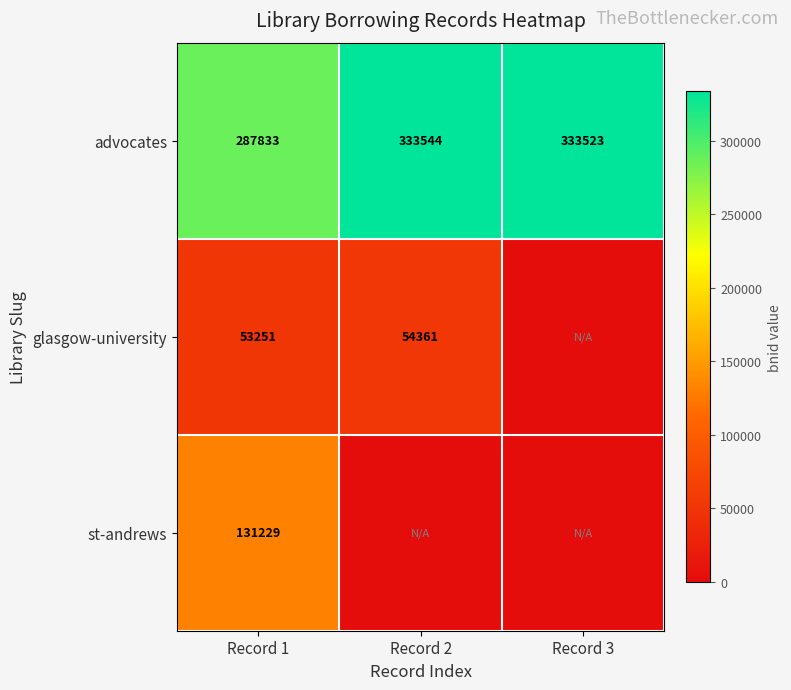

What is the maximum value shown in the chart?

333544